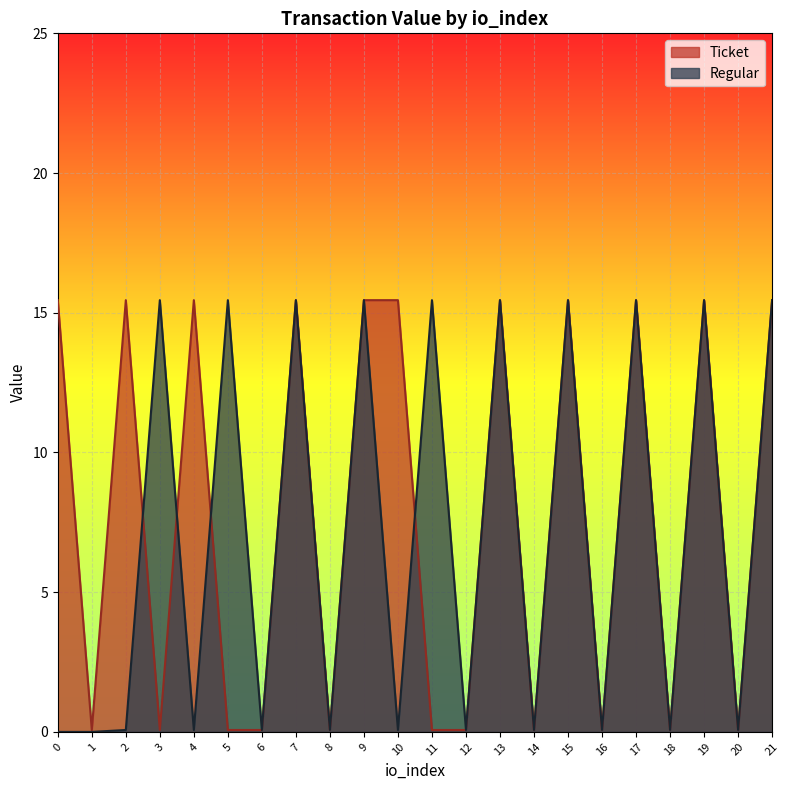

At 7, list the series in order from smallest to largest.

Ticket, Regular